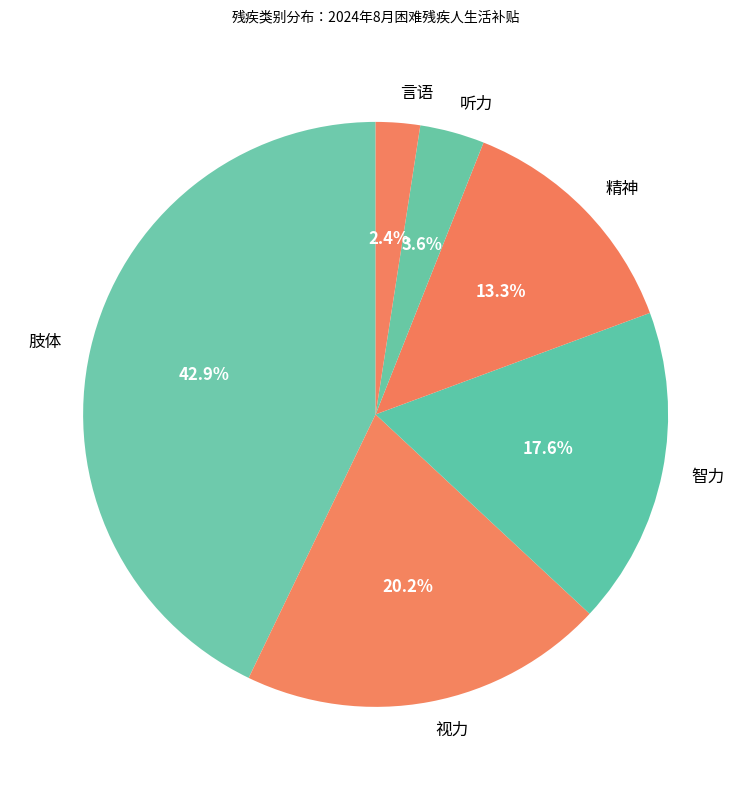

Combined, what portion of the pie is 视力 and 肢体?

63.1%